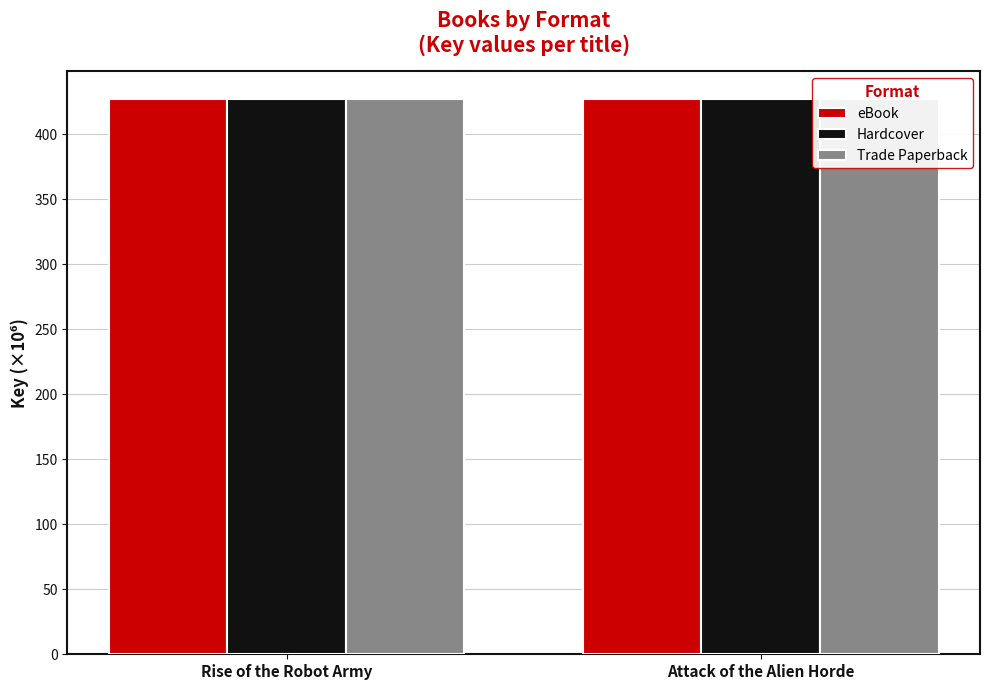

What is the label of the 2nd bar from the right?

Rise of the Robot Army